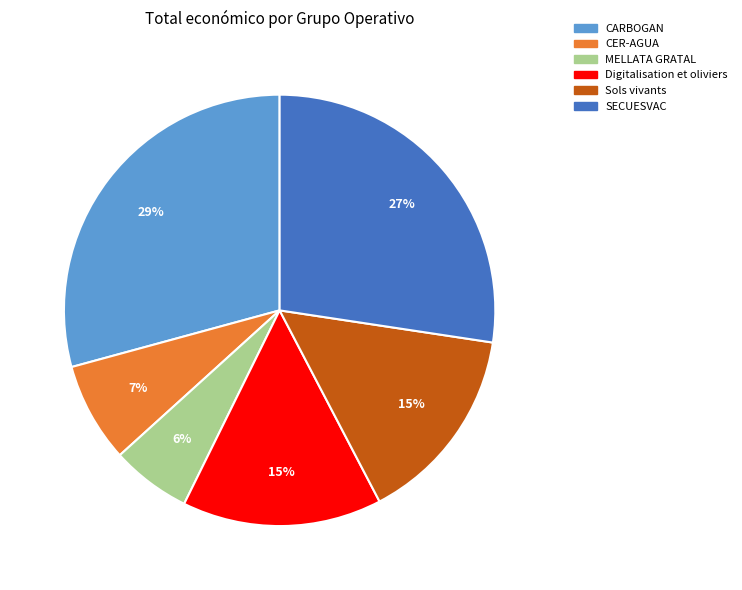

The Sols vivants slice represents 28% of the pie. True or false?

False